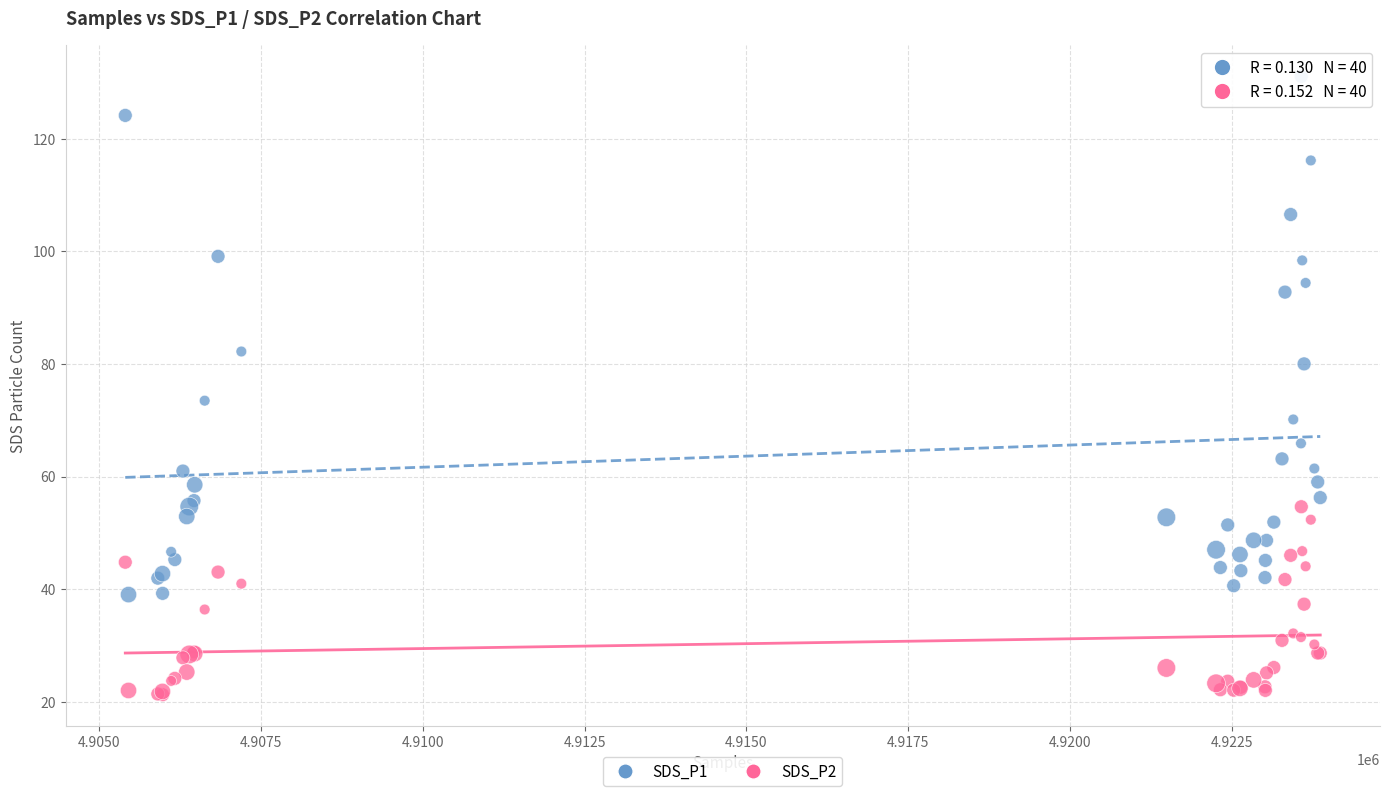

Which series has the largest Y range (max minus min)?

SDS_P1